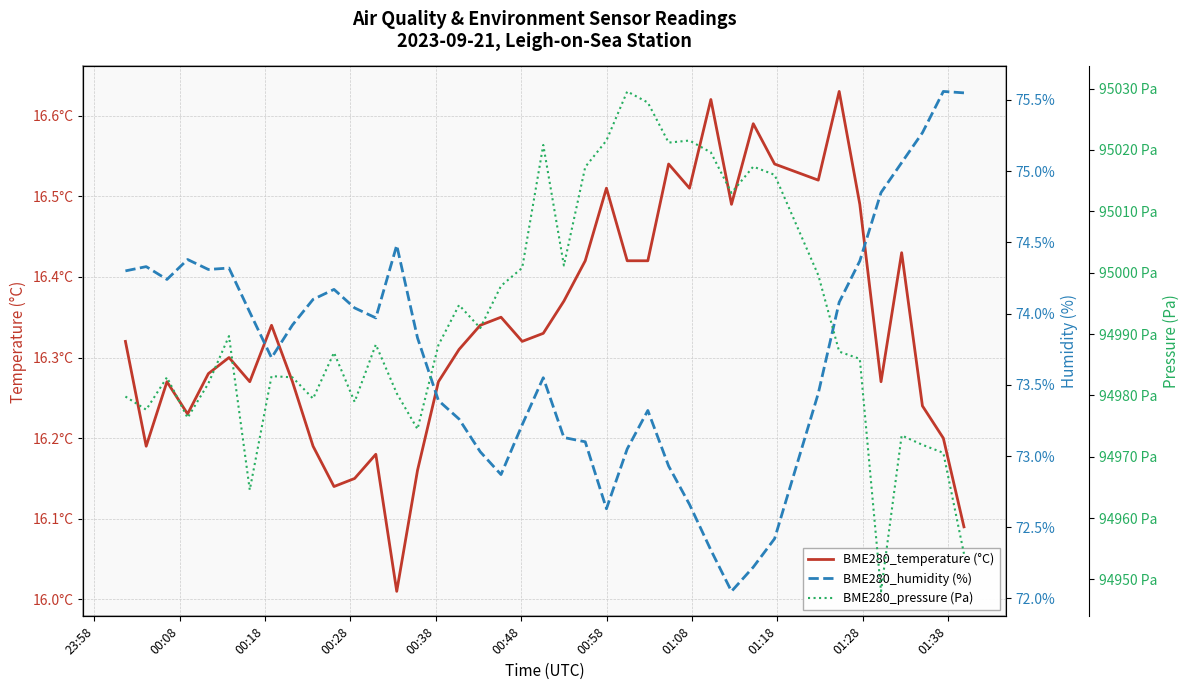

What is the lowest value of the BME280_humidity (%) series?

72.0